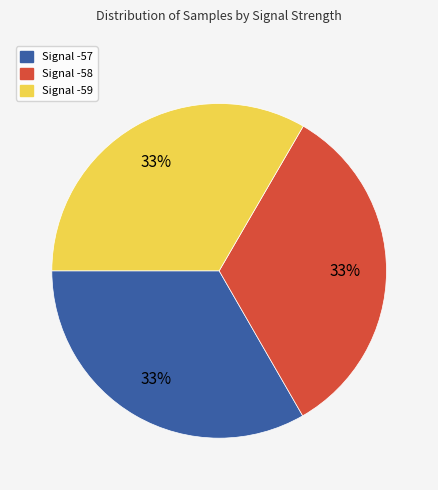

Do Signal -57 and Signal -58 together represent more than half of the pie?

Yes